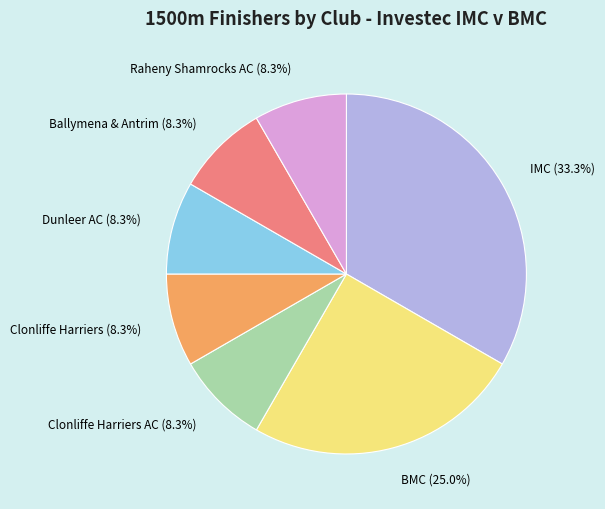

Combined, do IMC (33.3%) and BMC (25.0%) account for over 50%?

Yes